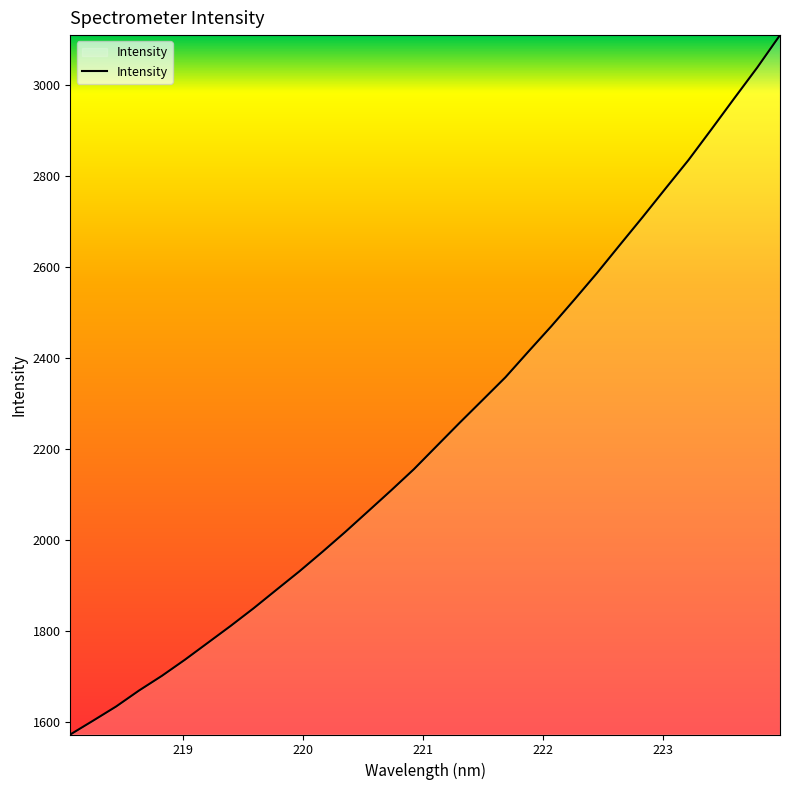

What is the difference between the maximum and minimum values?

1537.0